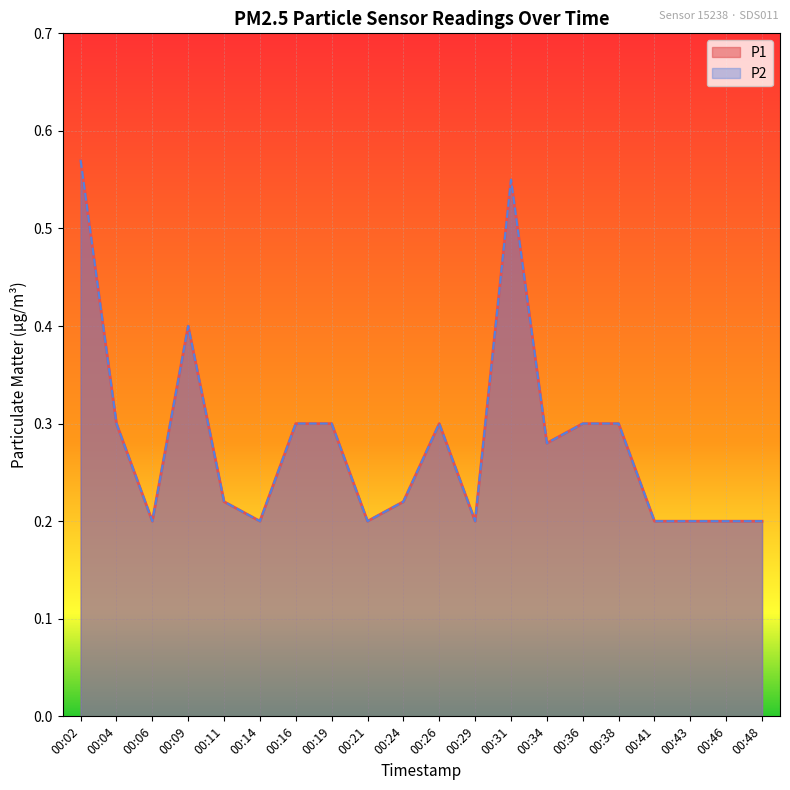

Which category has the lowest value in the P2 series?

00:06